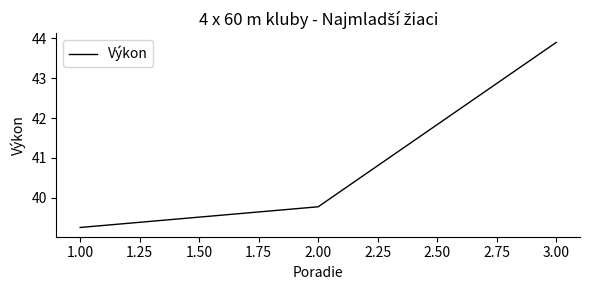

What is the maximum value shown in the chart?

43.9